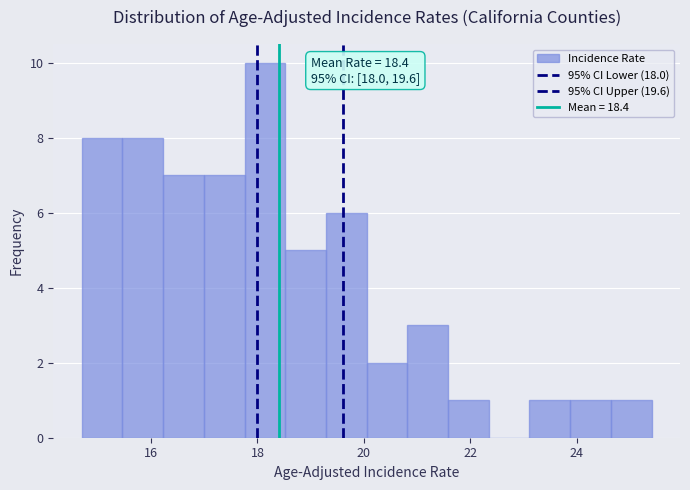

Around what value on the x-axis is the tallest bar? Give the approximate position of its centre, as read against the axis.

18.2